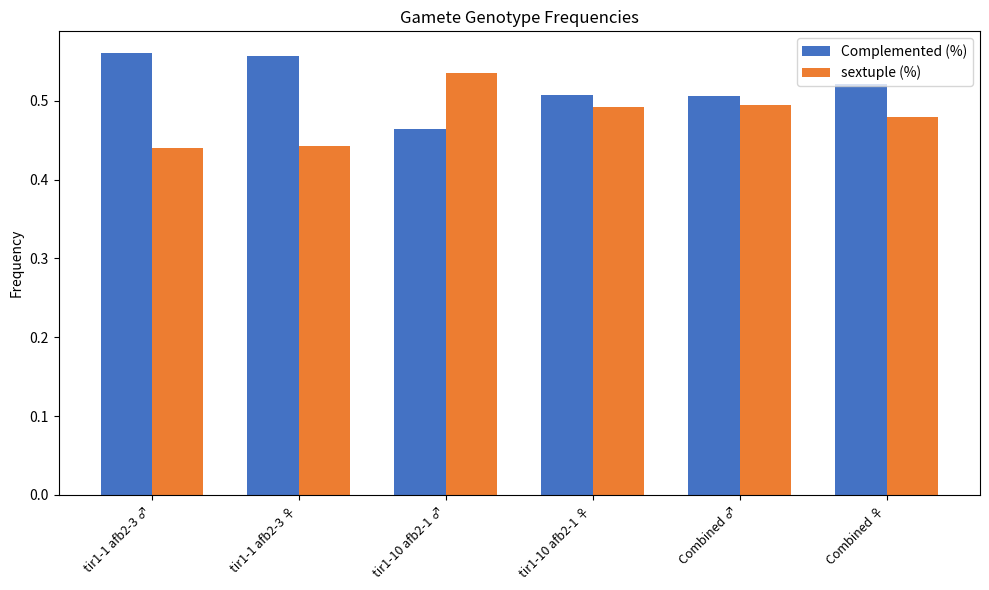

What is the label of the 2nd bar from the right?

Combined ♂